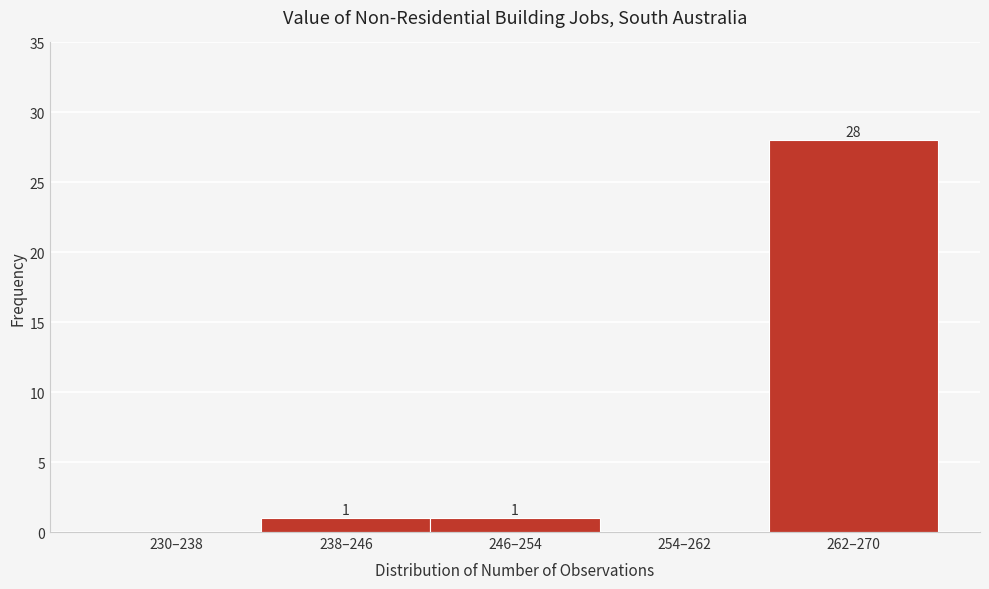

Reading left to right, extract all data points from this chart.

230–238=0	238–246=1	246–254=1	254–262=0	262–270=28